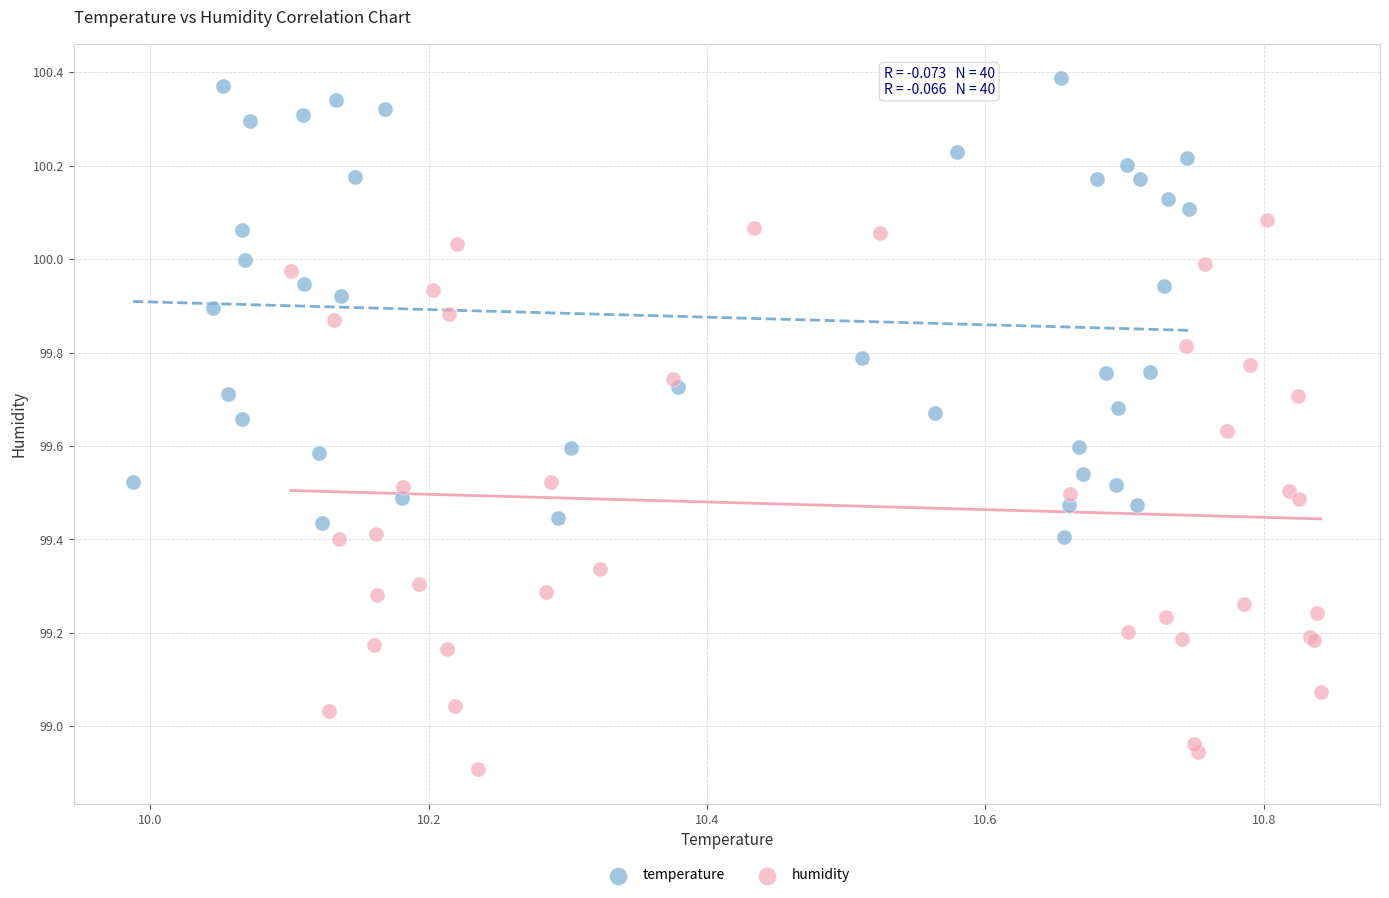

Which series reaches the maximum Y coordinate?

temperature